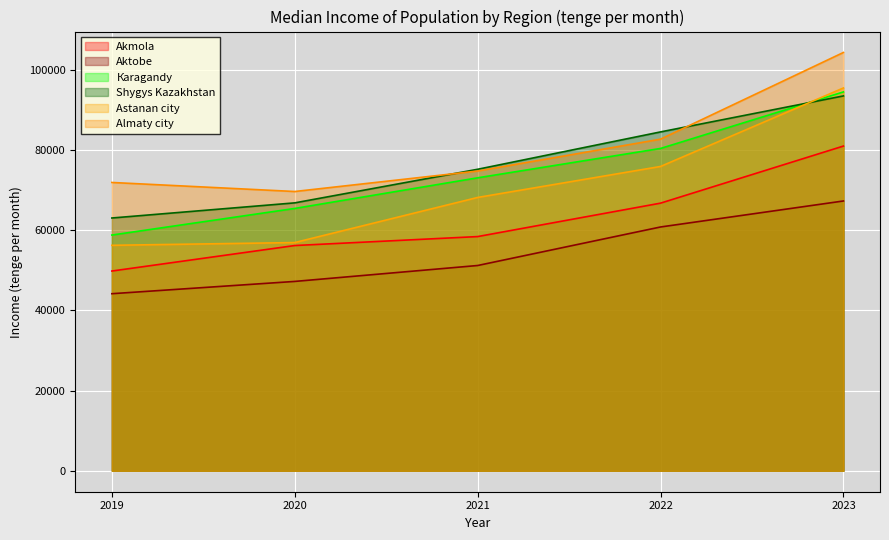

What is the difference between the highest and lowest values at 2022?

23714